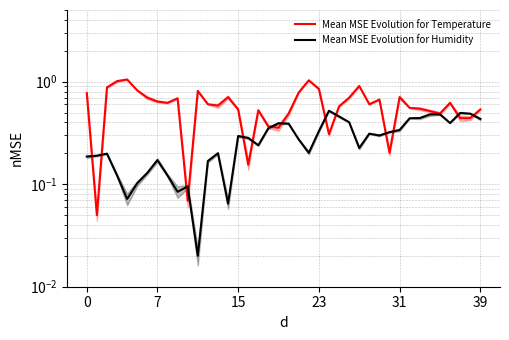

What is the value of the Mean MSE Evolution for Temperature point at the 27th from the left?

0.7